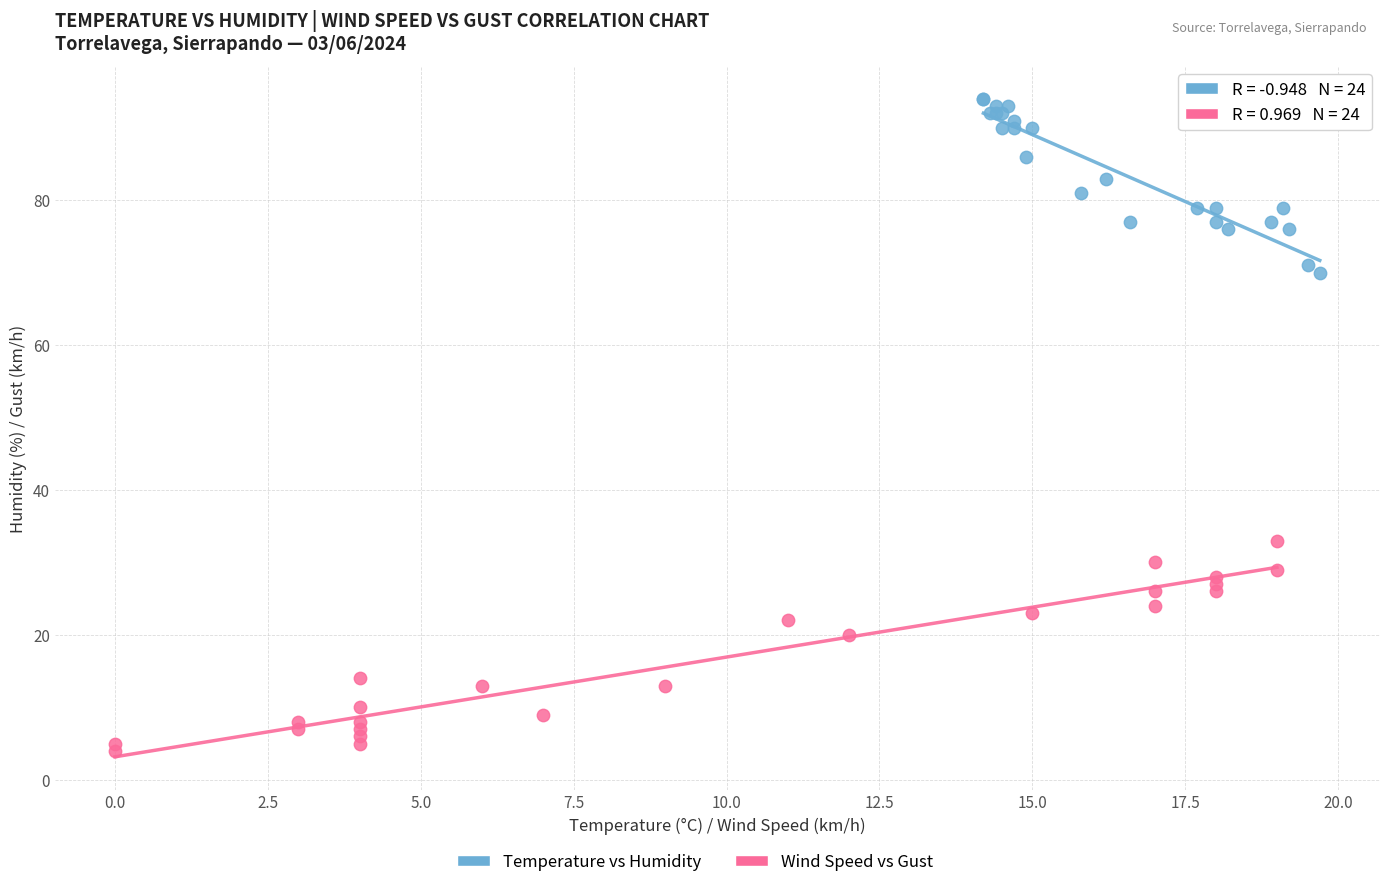

Which series contains the highest Y value?

Temperature vs Humidity